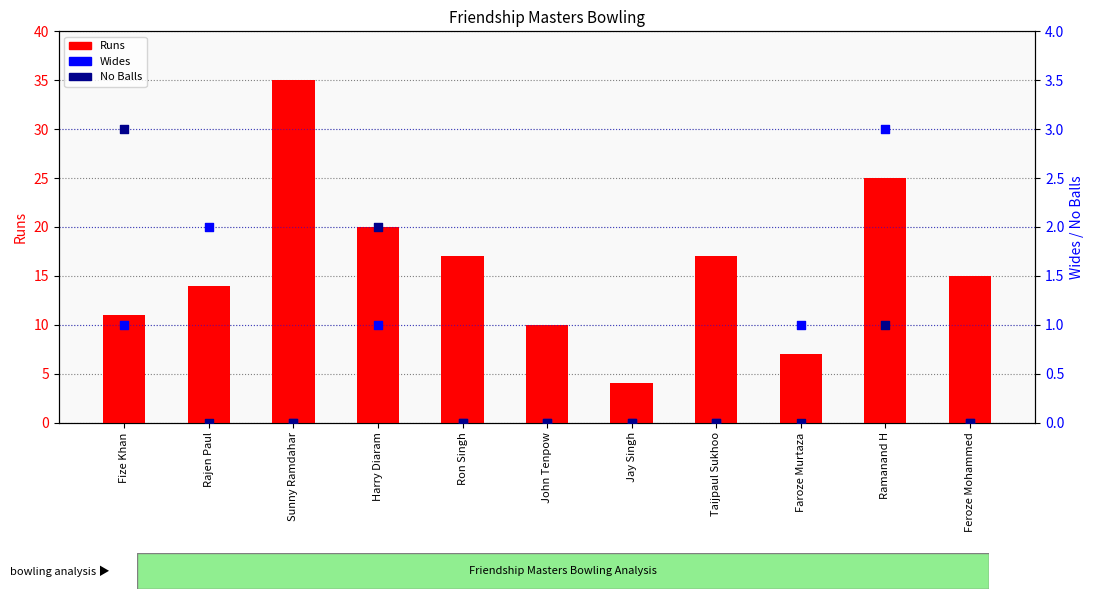

What is the total value across all series at Jay Singh?

4